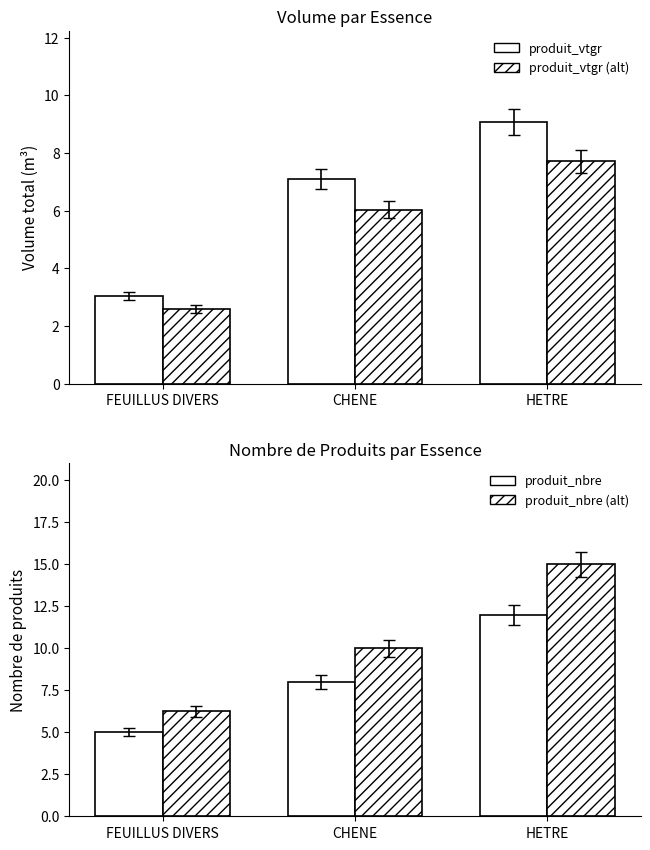

True or false: produit_nbre (alt) has a value of 3.6 at FEUILLUS DIVERS.

False